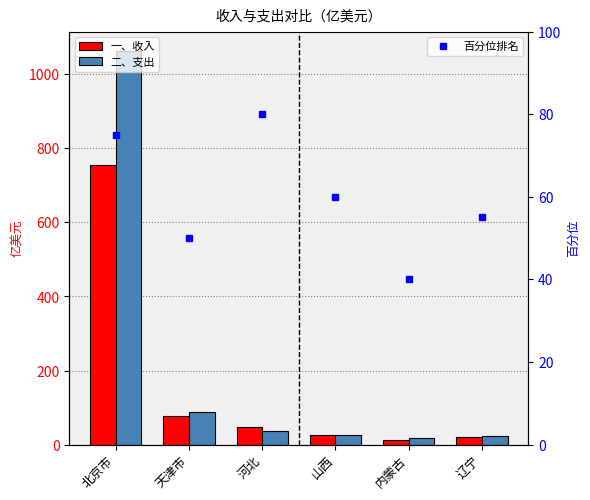

How many data points in 一、收入 are above 48?

3